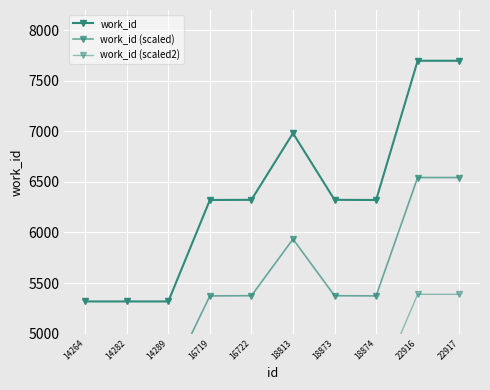

Which series changed the most between 14282 and 22917?

work_id